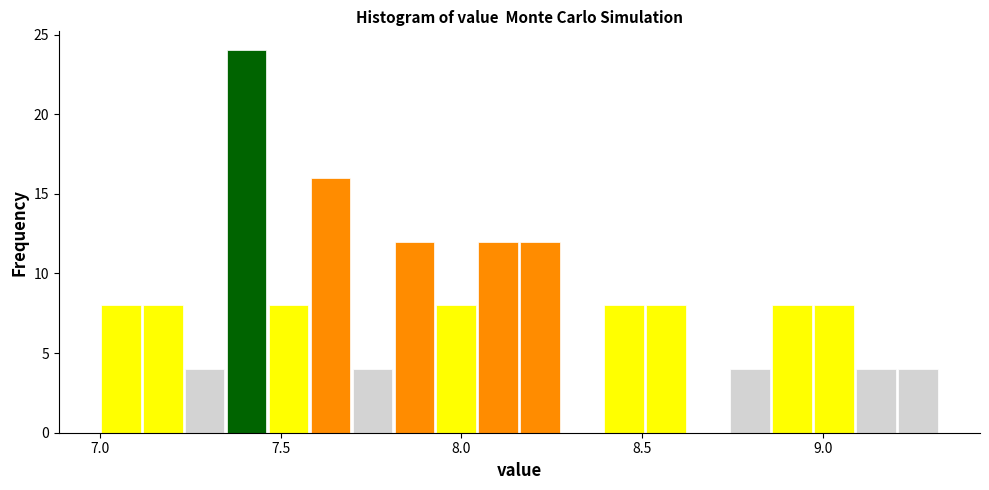

Read against the x-axis, roughly where is the centre of the tallest bar?

7.40